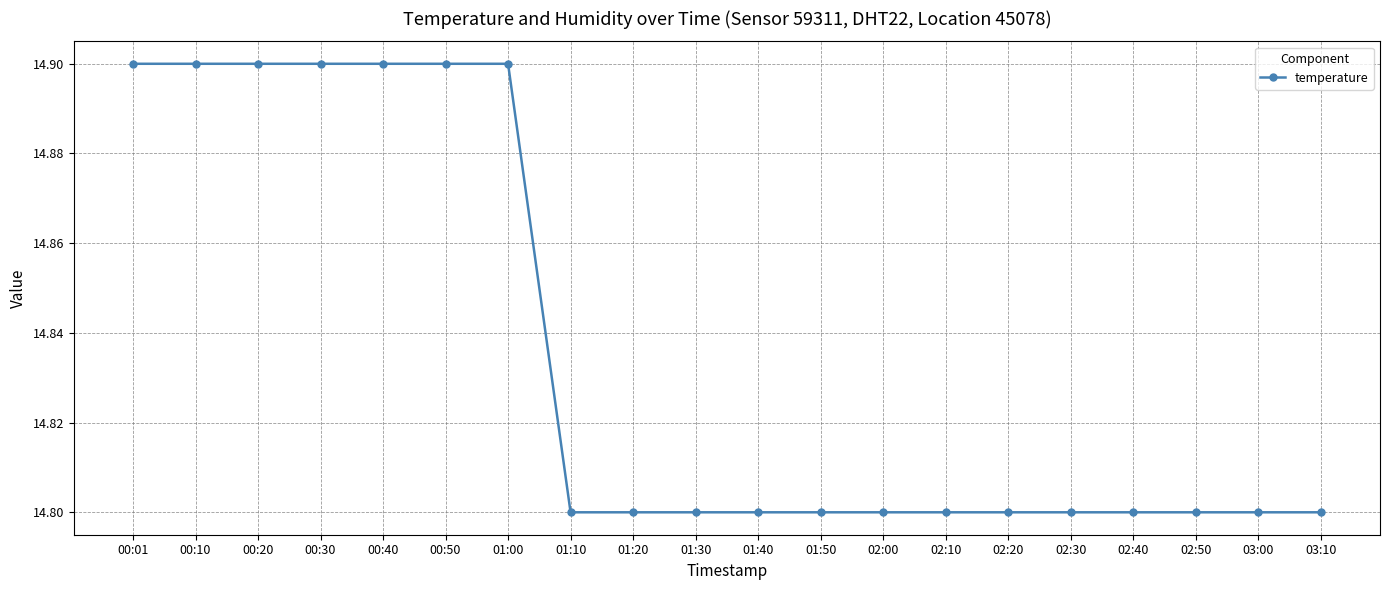

True or false: the data shows 14.9 at 00:20.

True